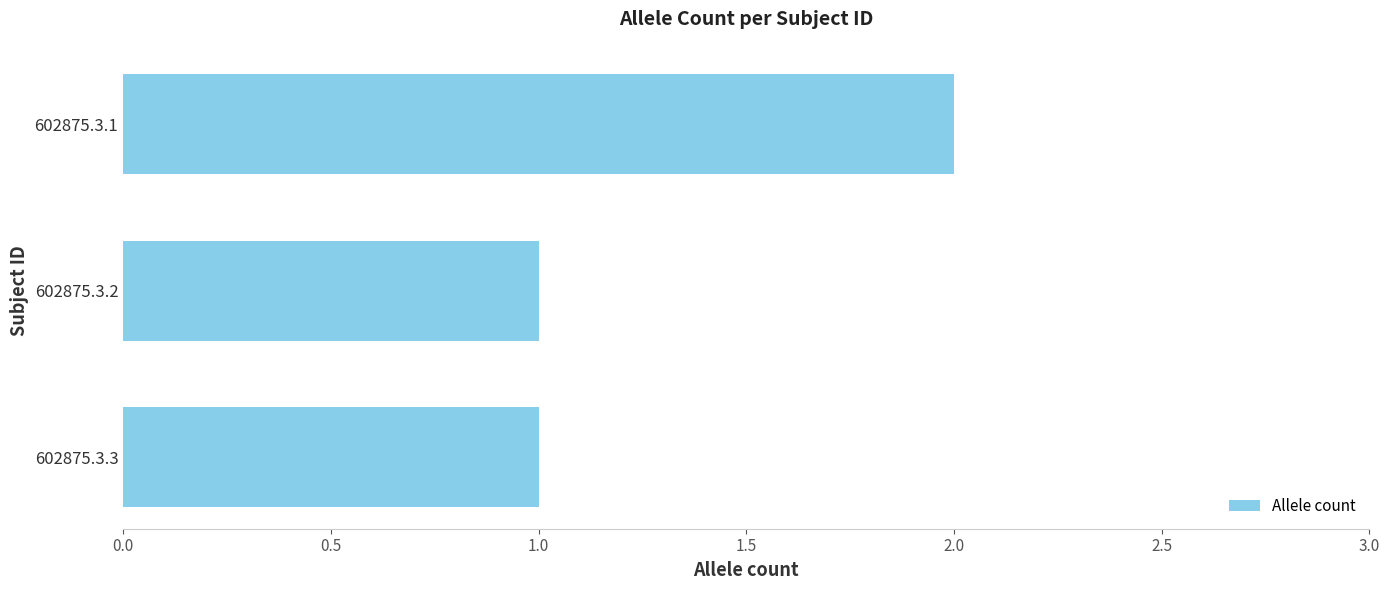

Reading top to bottom, extract all data points from this chart.

2	1	1